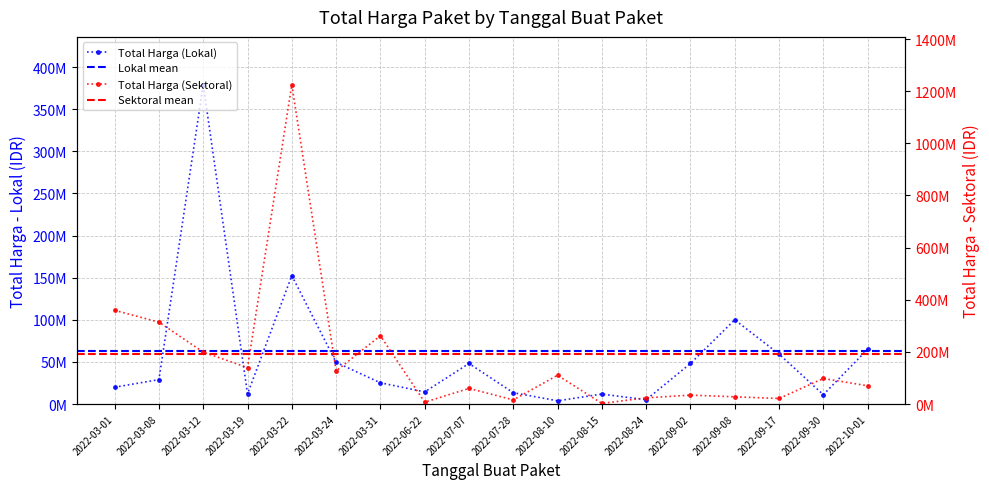

What is the label of the 10th point from the right?

2022-07-07